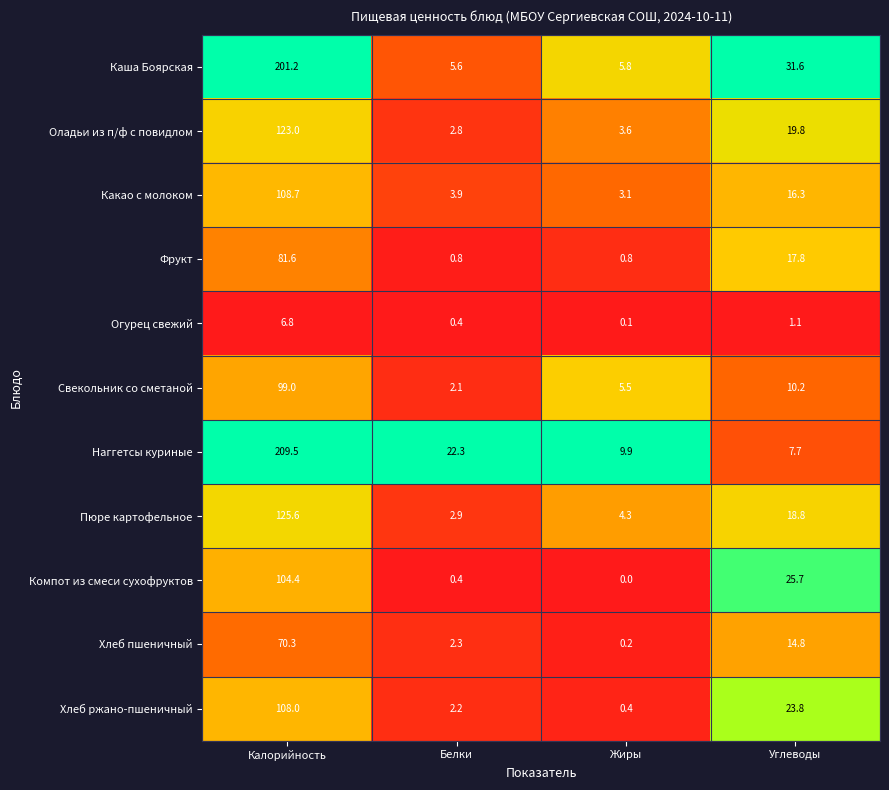

At which label does Компот из смеси сухофруктов reach its minimum?

Жиры